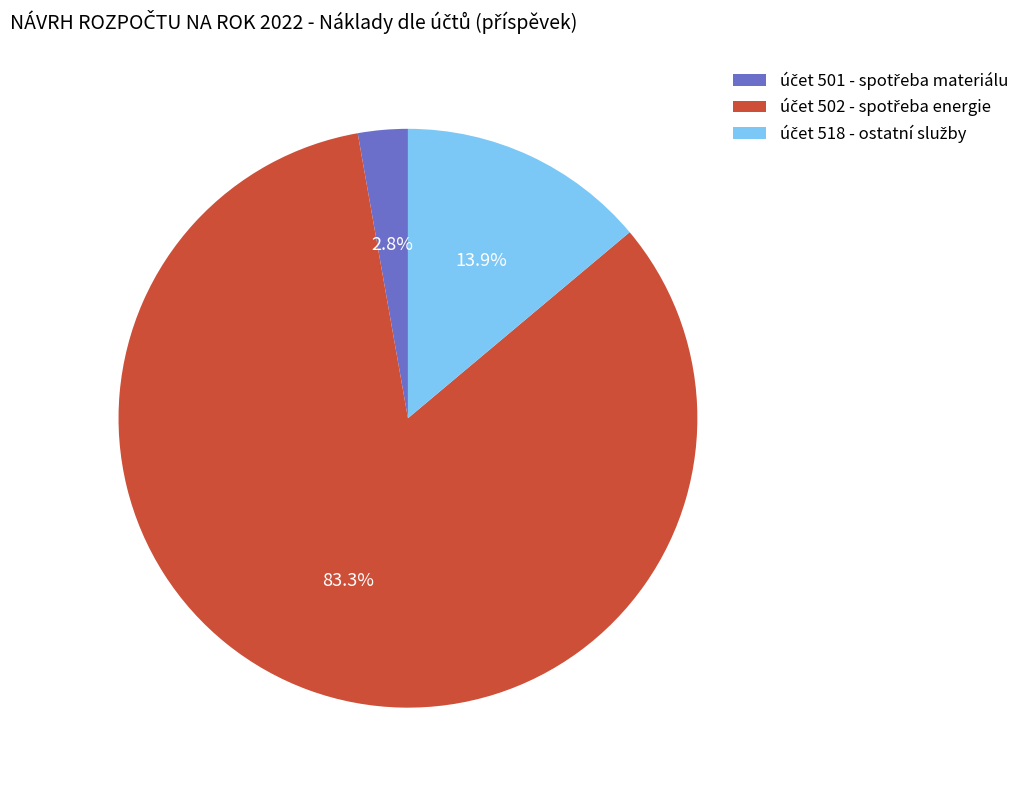

Is there any slice that represents more than half of the pie?

Yes